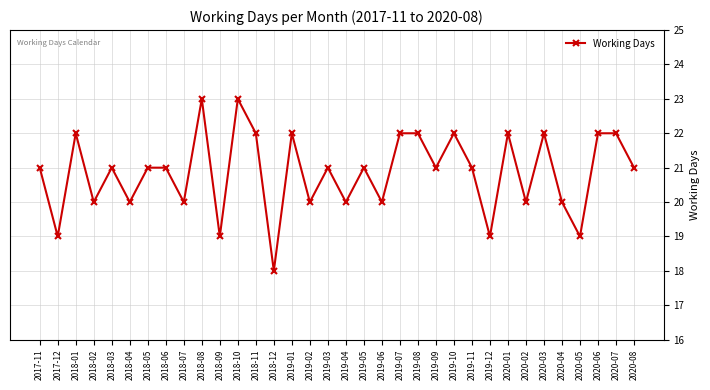

At which category does the chart reach its minimum across all series?

2018-12